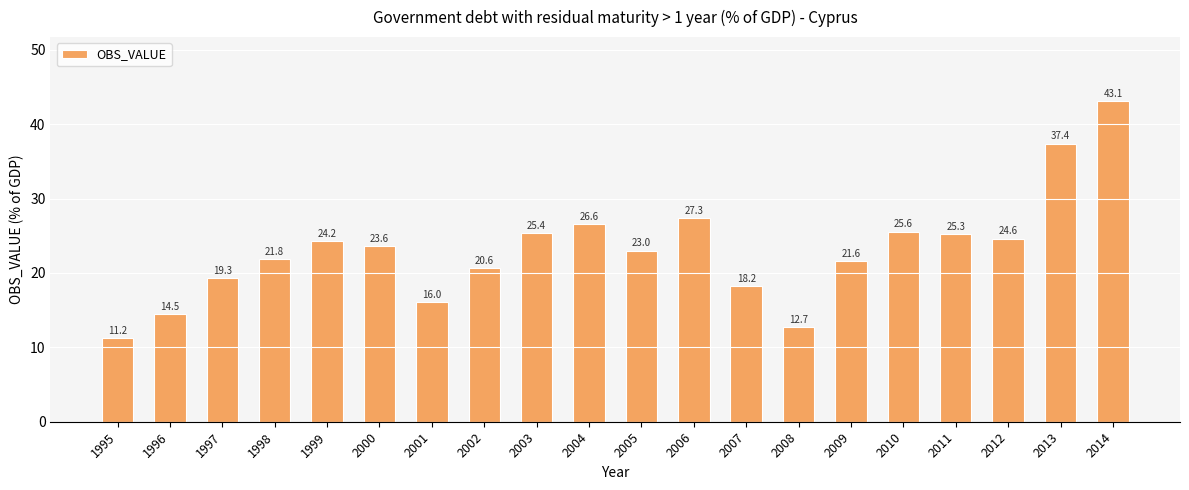

Which has a higher value, 2007 or 2000?

2000